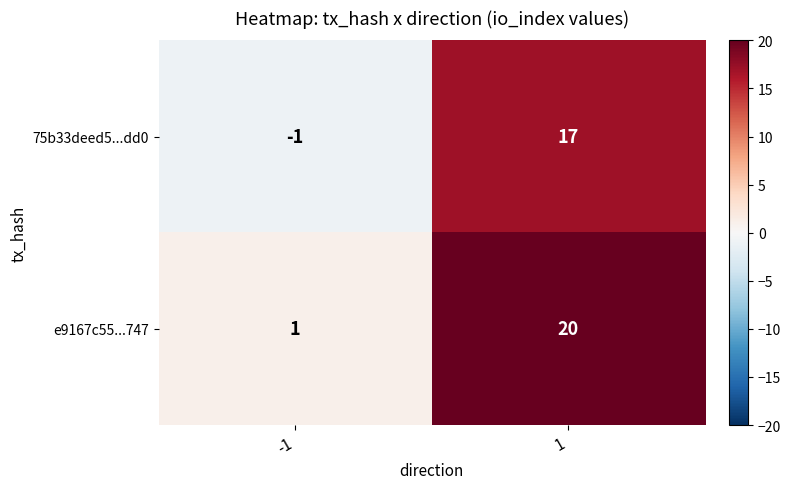

How many distinct data groups are displayed?

2